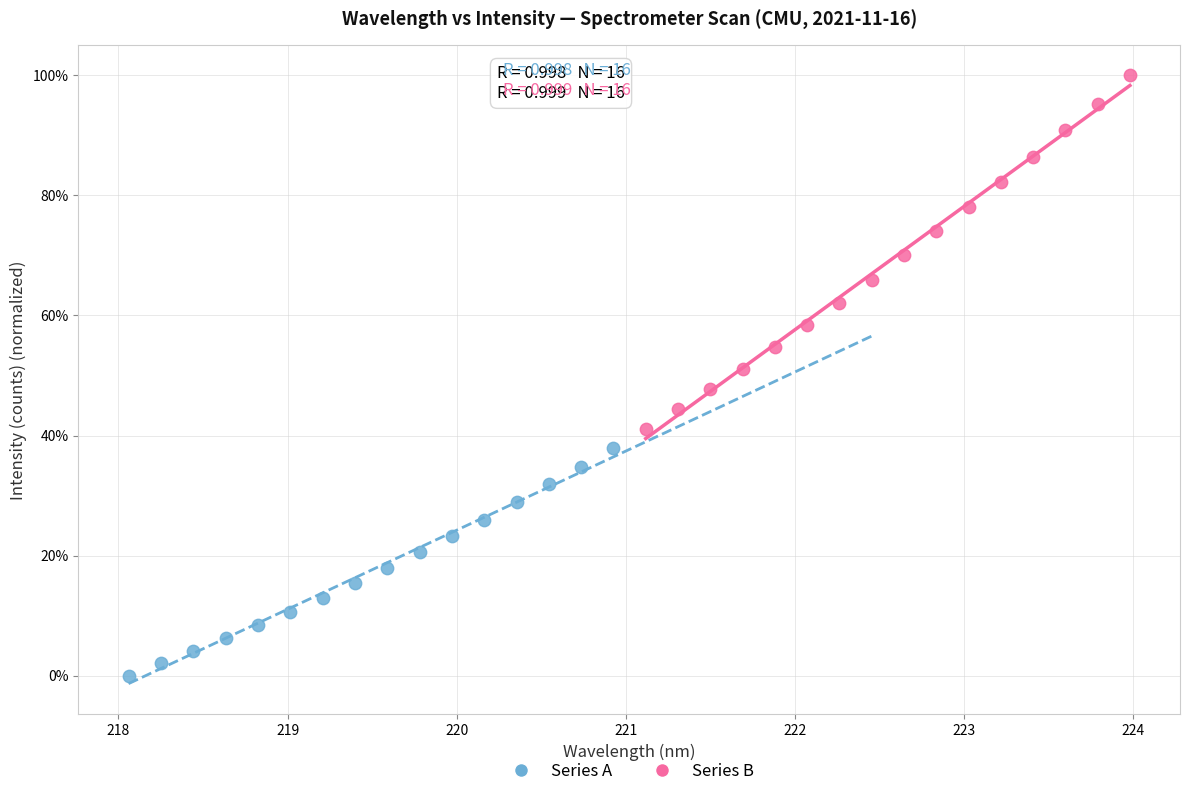

What are all the series names shown in the legend?

Series A, Series B